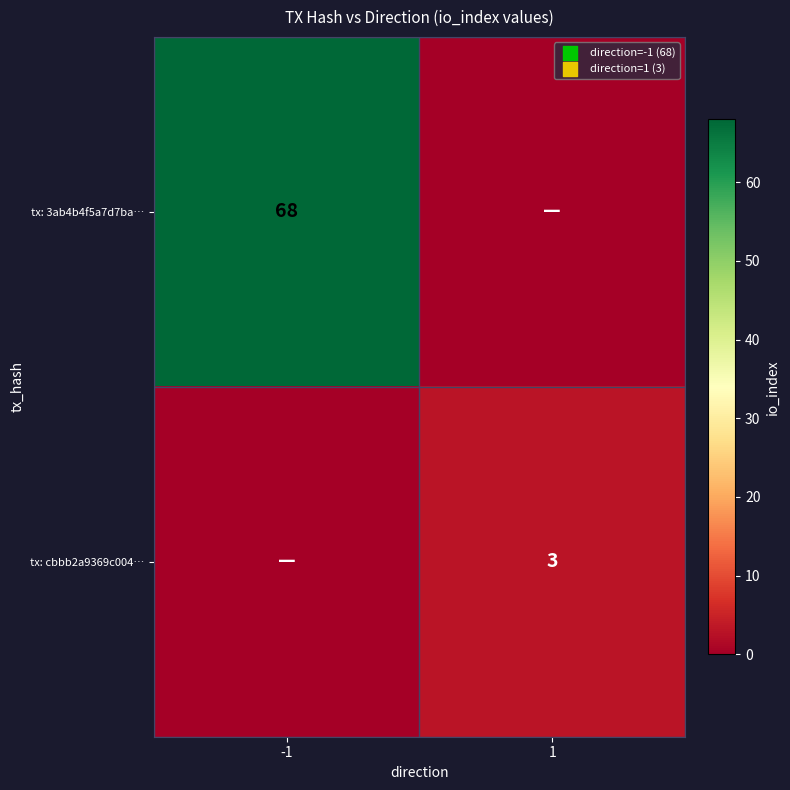

True or false: tx: 3ab4b4f5a7d7ba… has a value of 38 at -1.

False